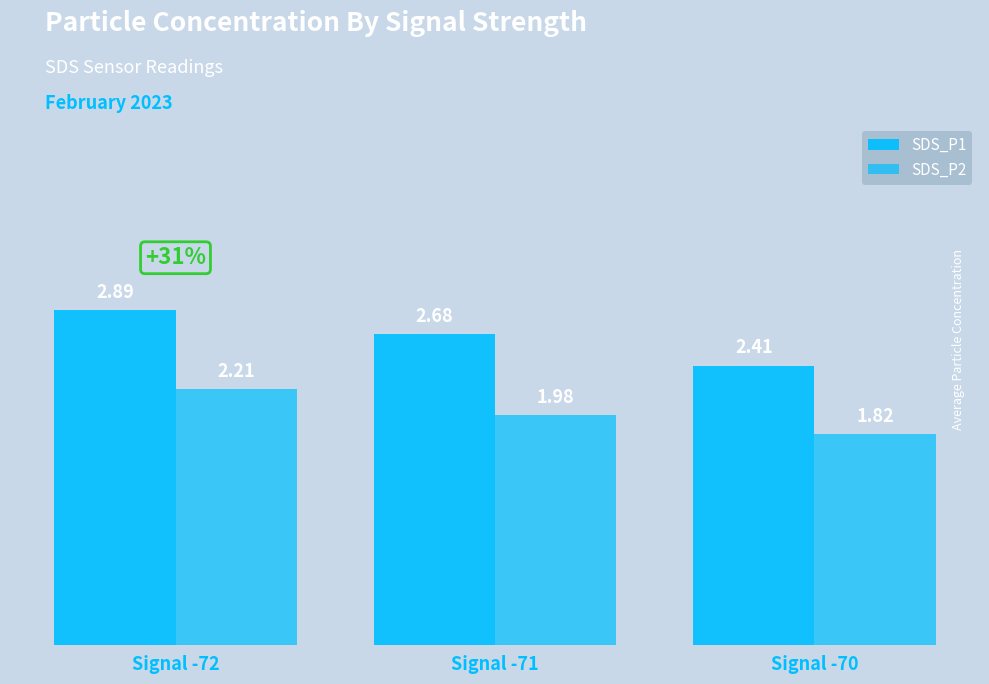

Reading left to right, what are all the values shown in this chart?

SDS_P1: Signal -72=2.9	Signal -71=2.7	Signal -70=2.4
SDS_P2: Signal -72=2.2	Signal -71=2.0	Signal -70=1.8